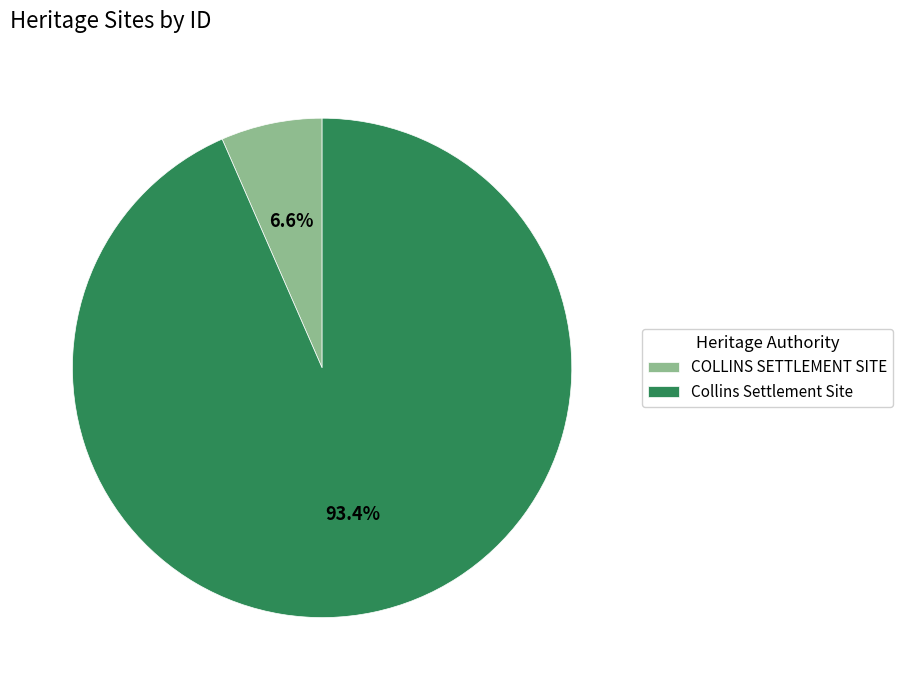

Rank the categories by value from lowest to highest.

COLLINS SETTLEMENT SITE, Collins Settlement Site